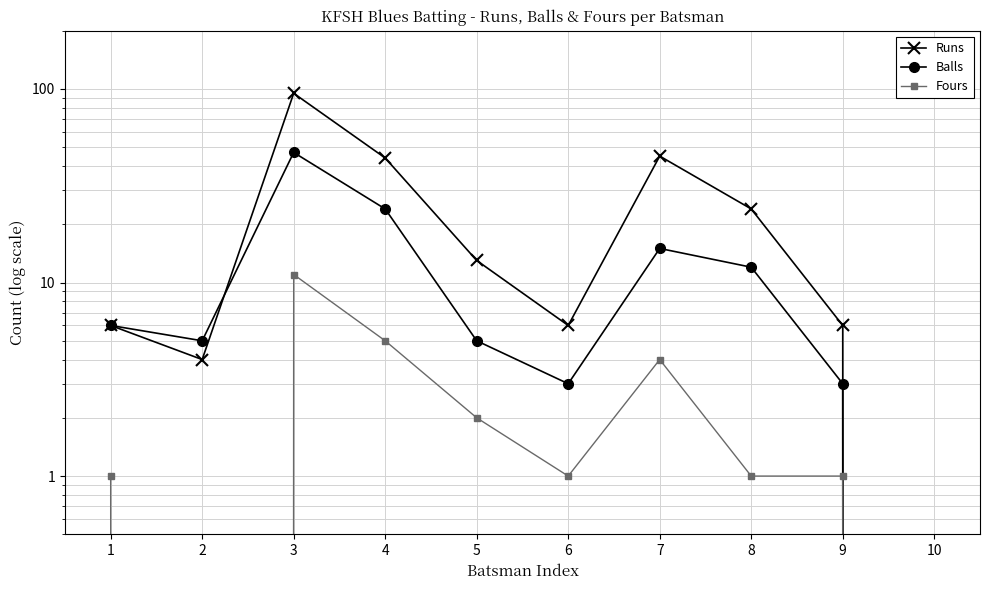

What is the maximum value shown in the chart?

95